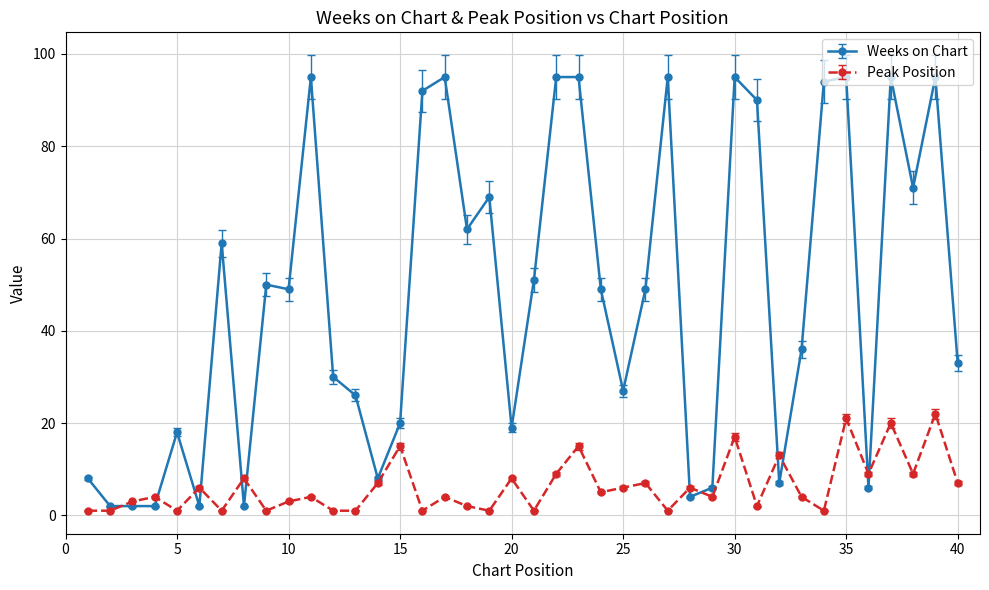

How many intersections are there between Weeks on Chart and Peak Position?

12